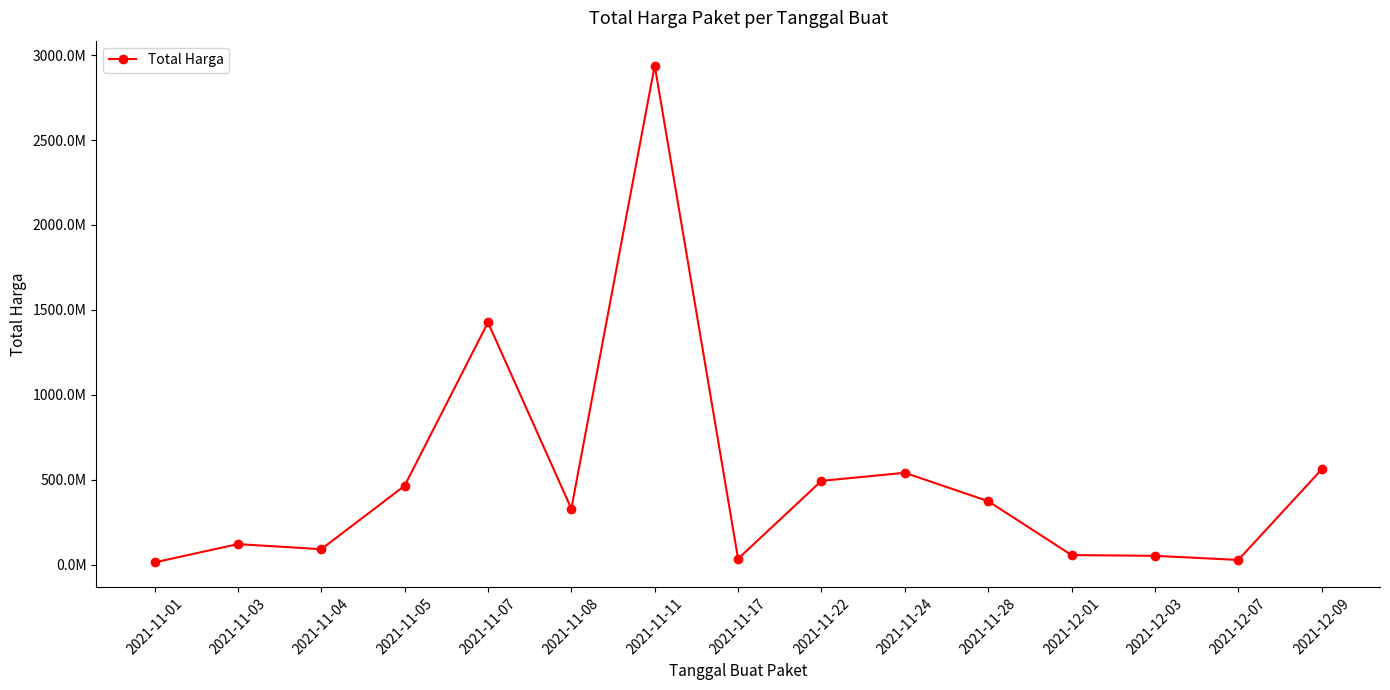

What position from the left is 2021-11-07?

5